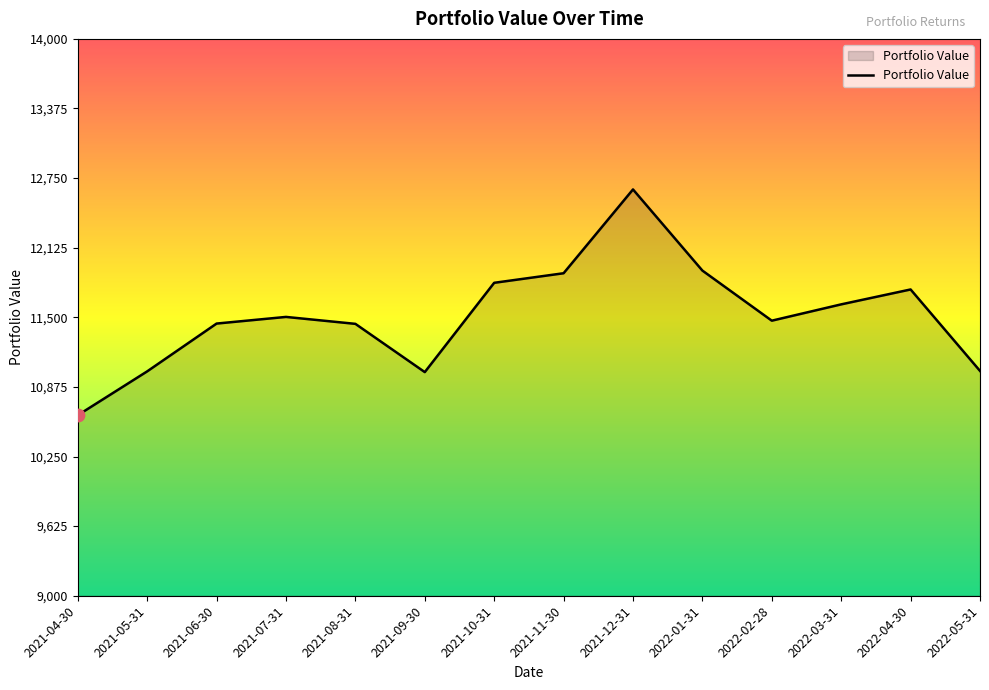

Approximately how many times larger is the value at 2021-06-30 compared to 2022-01-31?

1.0